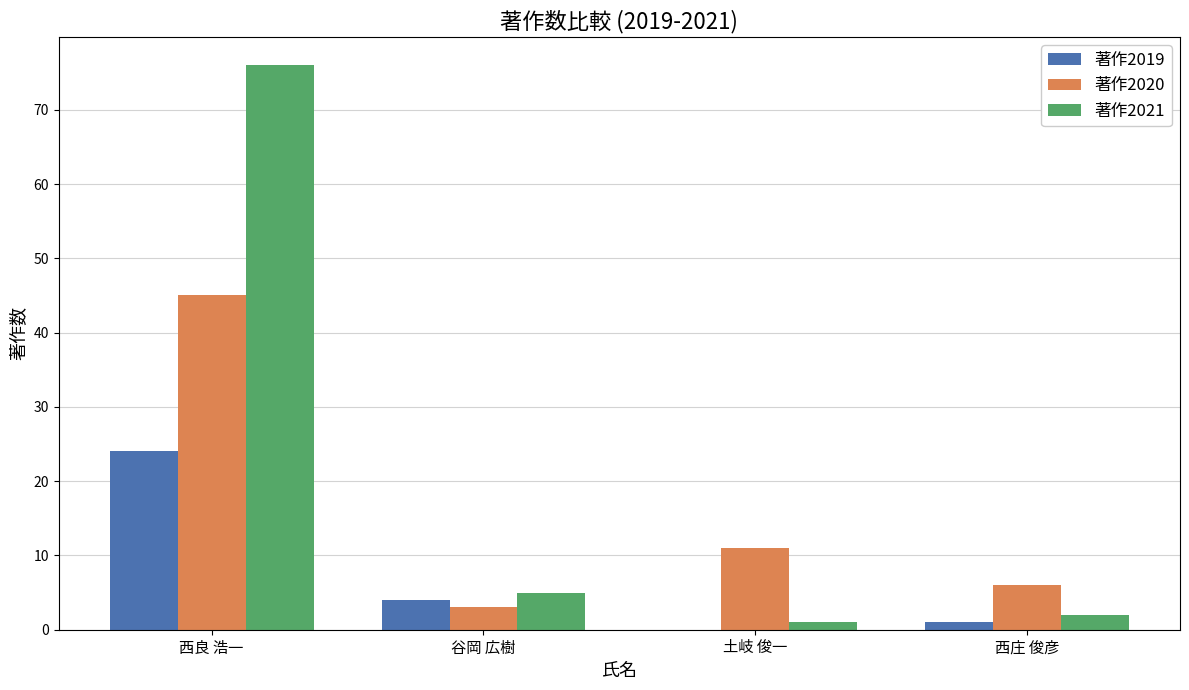

What is the greatest value displayed?

76